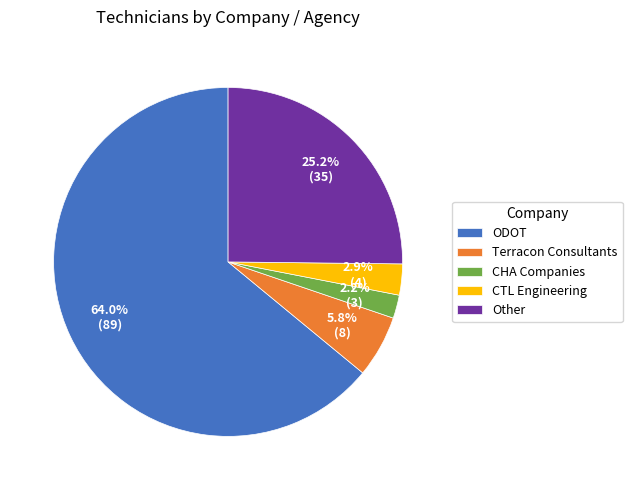

Combined, do Terracon Consultants and CHA Companies account for over 50%?

No